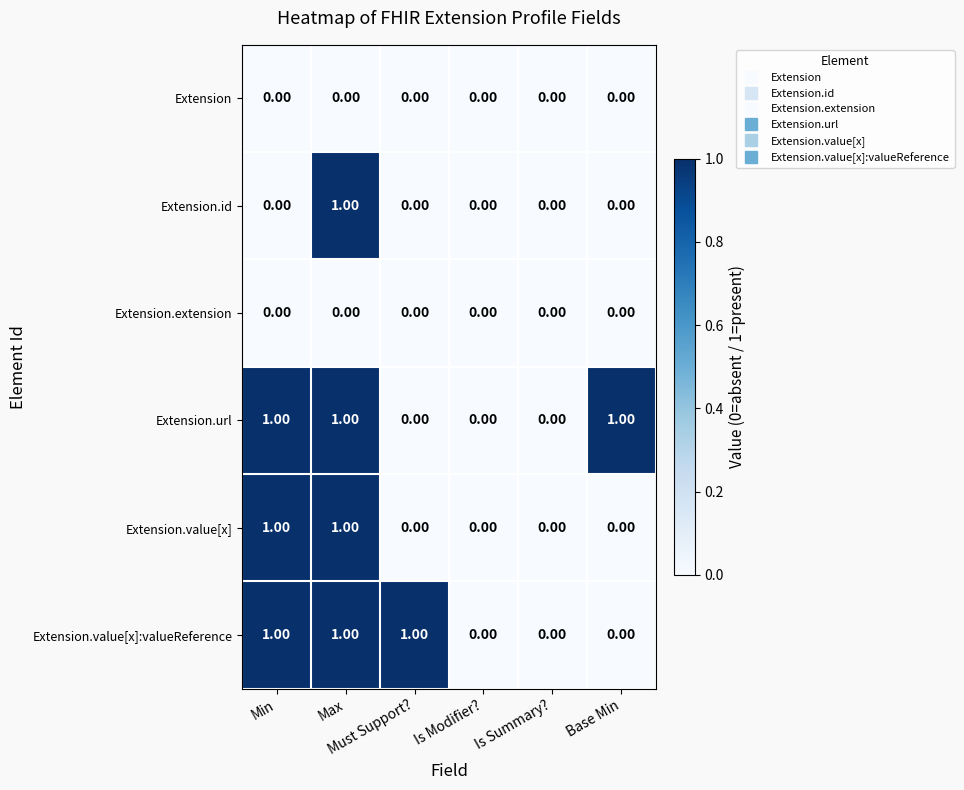

What is the sum of all Extension.value[x]:valueReference values?

3